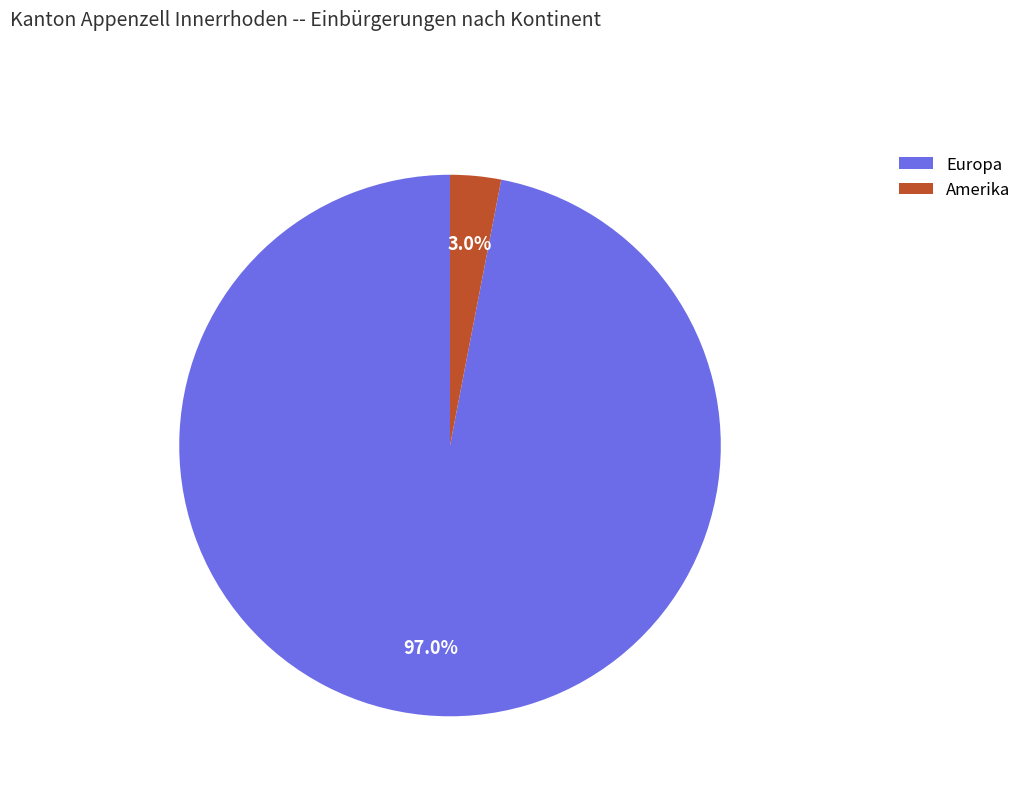

Which category has the biggest portion of the pie?

Europa